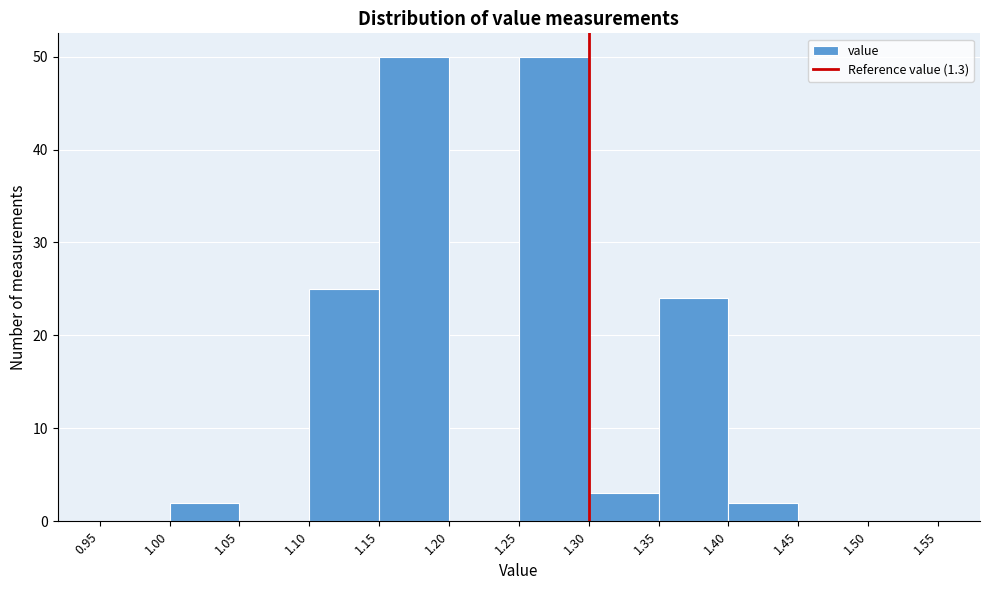

Reading left to right, list every bar in this chart as the range it spans on the x-axis followed by its height. The values are not printed on the chart, so give them approximately, as read against the axis.

0.95 to 1.00: 0
1.00 to 1.05: 2
1.05 to 1.10: 0
1.10 to 1.15: 25
1.15 to 1.20: 50
1.20 to 1.25: 0
1.25 to 1.30: 50
1.30 to 1.35: 3
1.35 to 1.40: 24
1.40 to 1.45: 2
1.45 to 1.50: 0
1.50 to 1.55: 0